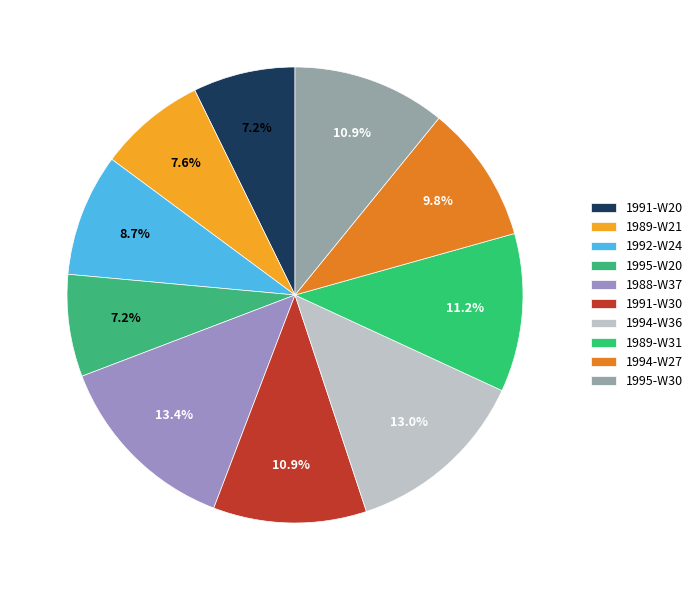

Rank the categories by value from lowest to highest.

1991-W20, 1995-W20, 1989-W21, 1992-W24, 1994-W27, 1991-W30, 1995-W30, 1989-W31, 1994-W36, 1988-W37